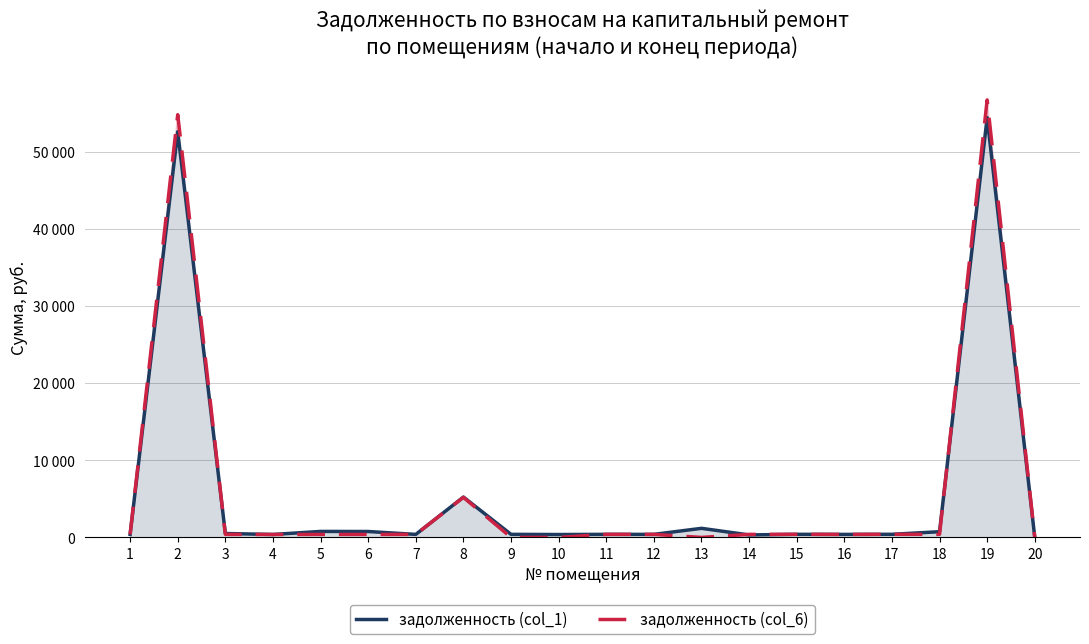

What is the total value across all series at 8?

10441.1